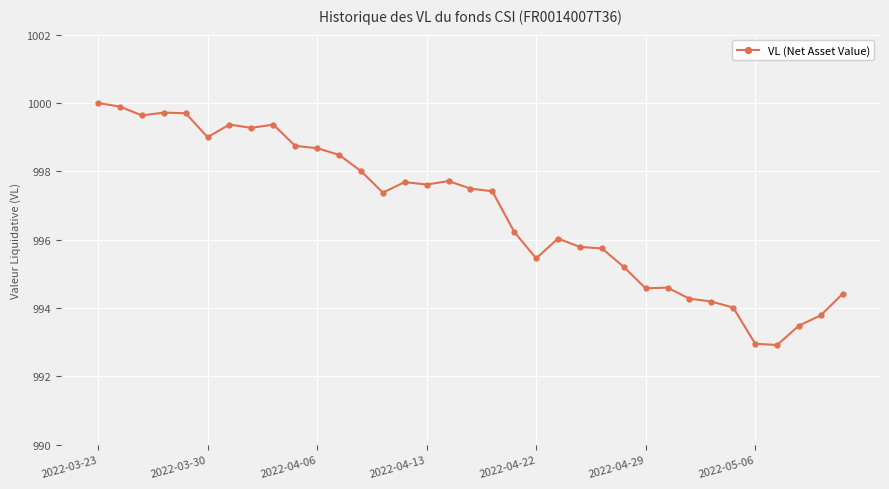

True or false: there are more than 0 points higher than both neighbors.

True